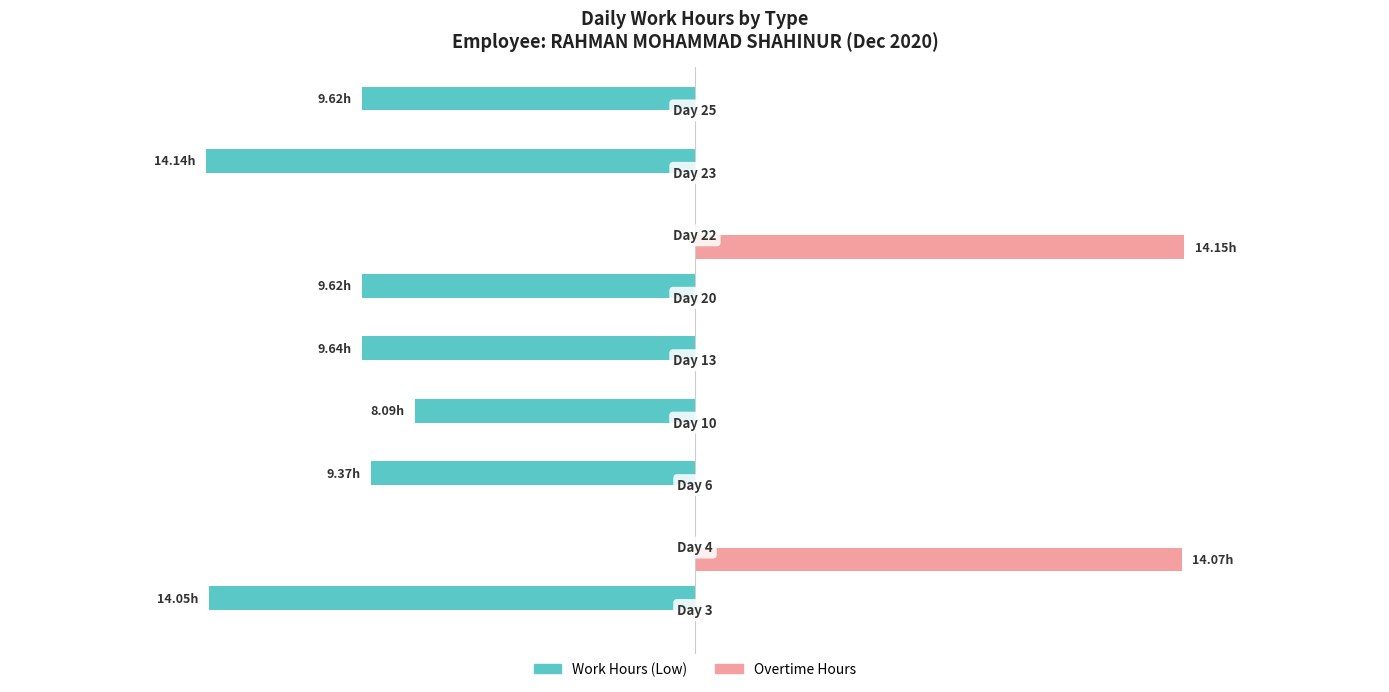

Which series has the largest total across all categories?

Overtime Hours